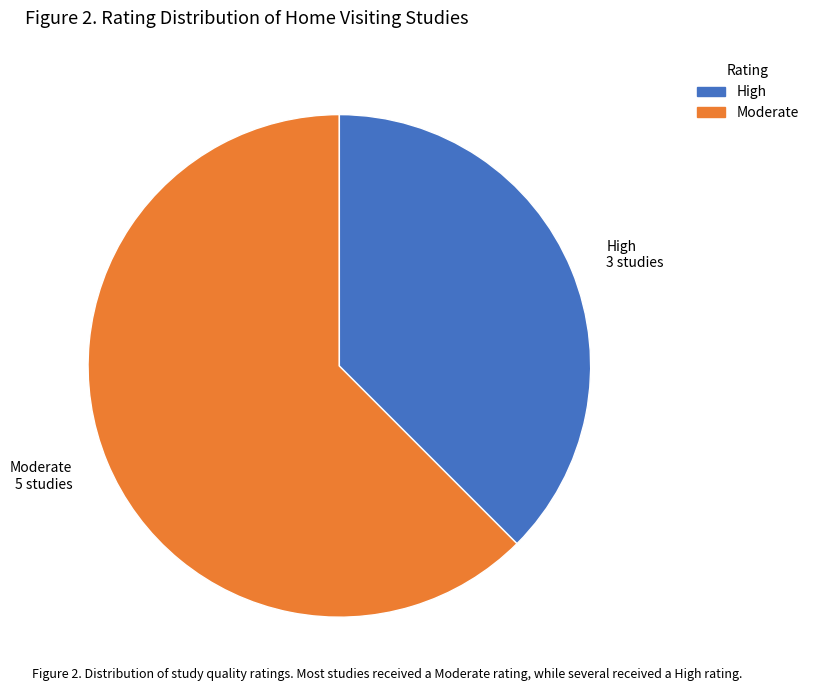

Which slice is the largest?

Moderate